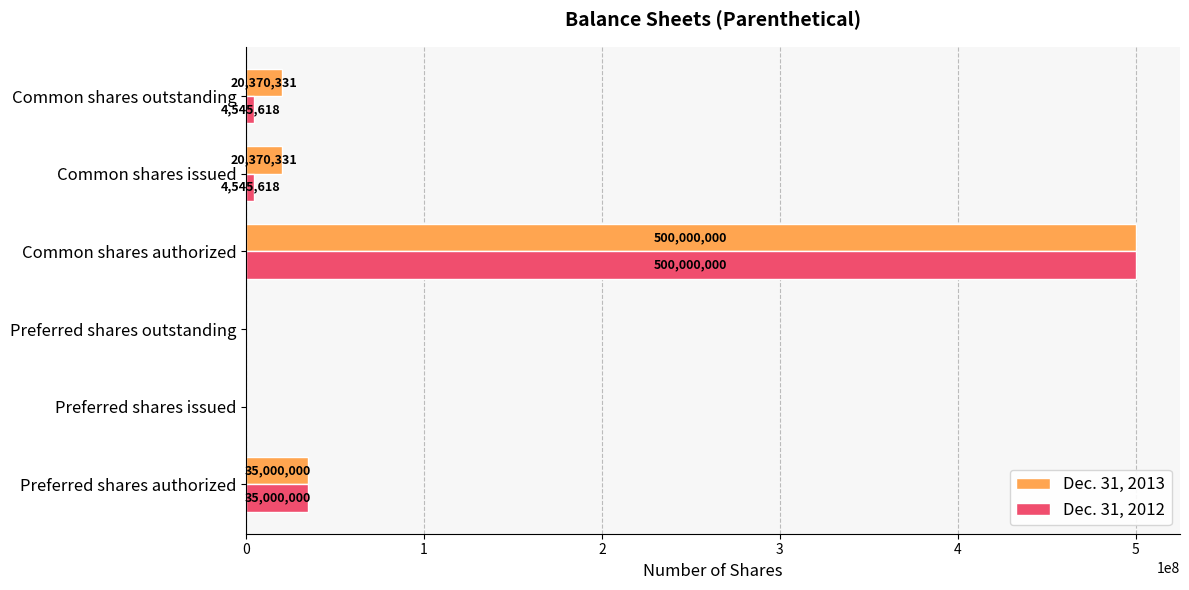

What is the approximate value of Dec. 31, 2012 at Common shares issued?

4545618